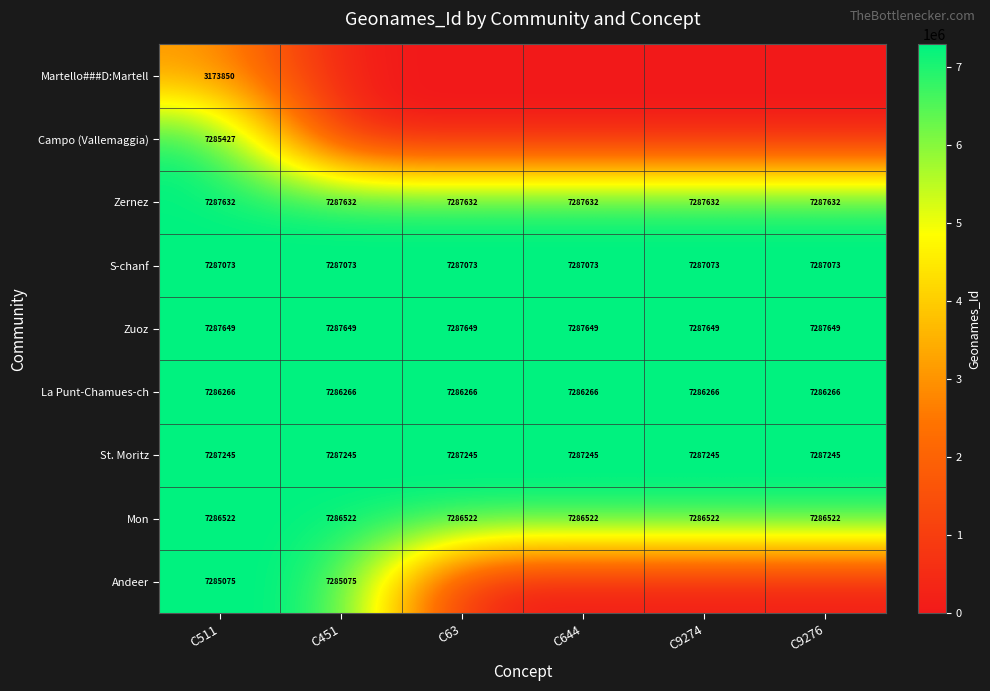

What is the lowest value of the Zernez series?

7287632